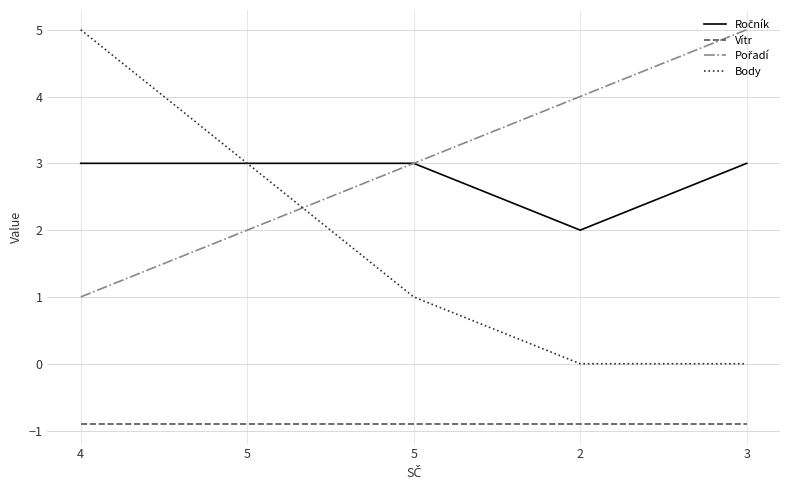

How many lines are shown in the chart?

4